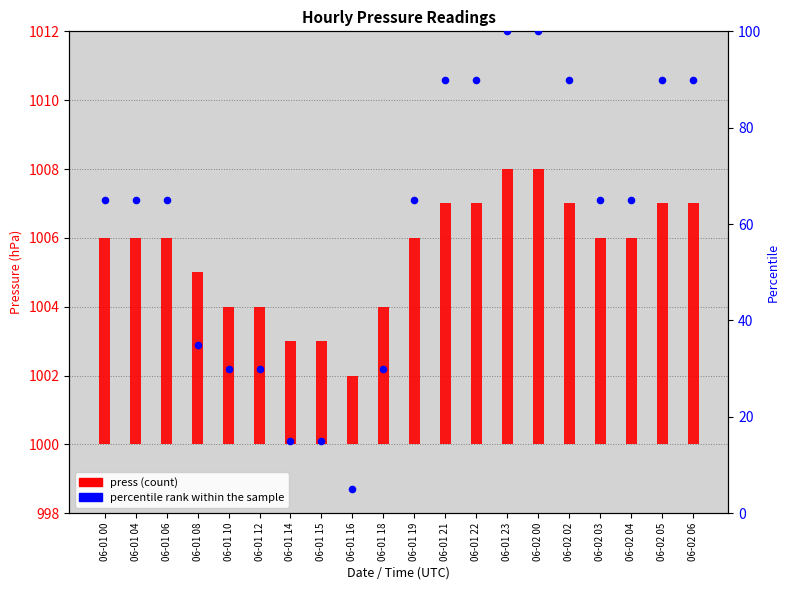

Between 06-01 14 and 06-02 06, which is larger?

06-02 06